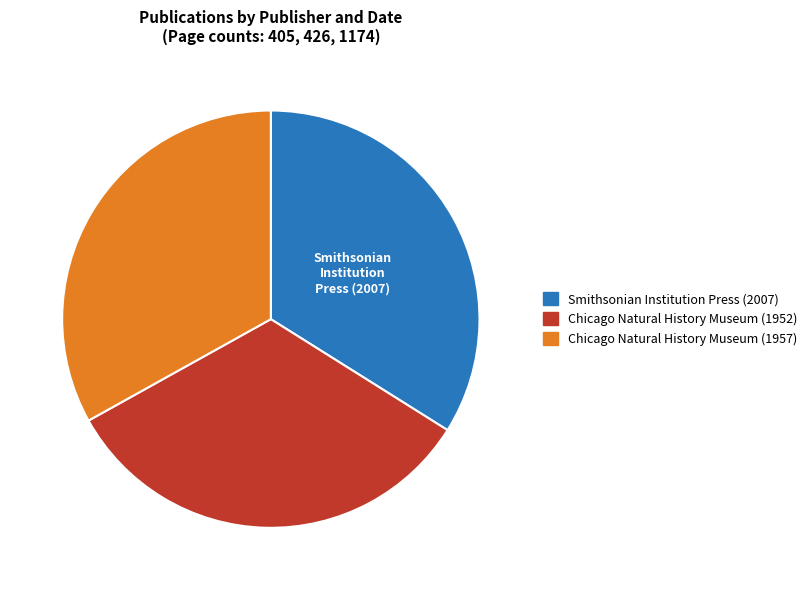

Approximately how many times larger is the value at Chicago Natural History Museum (1952) compared to Smithsonian Institution Press (2007)?

1.0